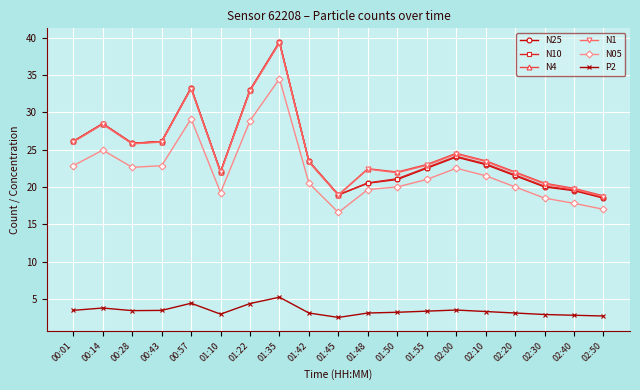

What is the label of the 15th point from the left?

02:10